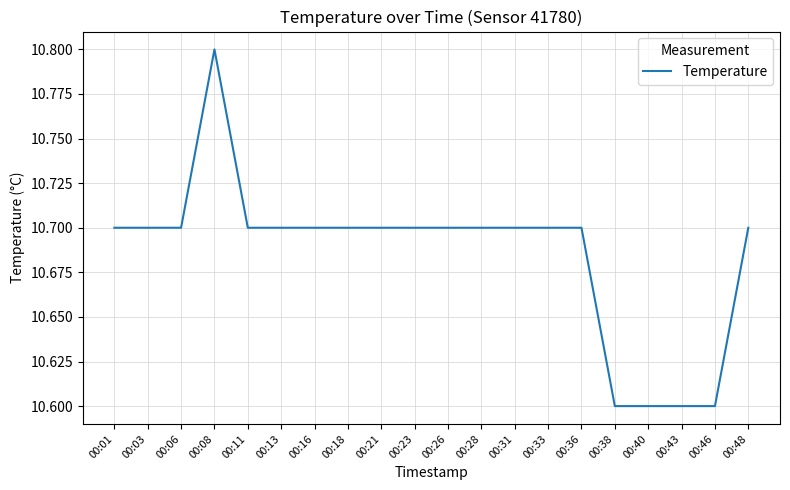

Which label corresponds to the largest value in the chart?

00:08